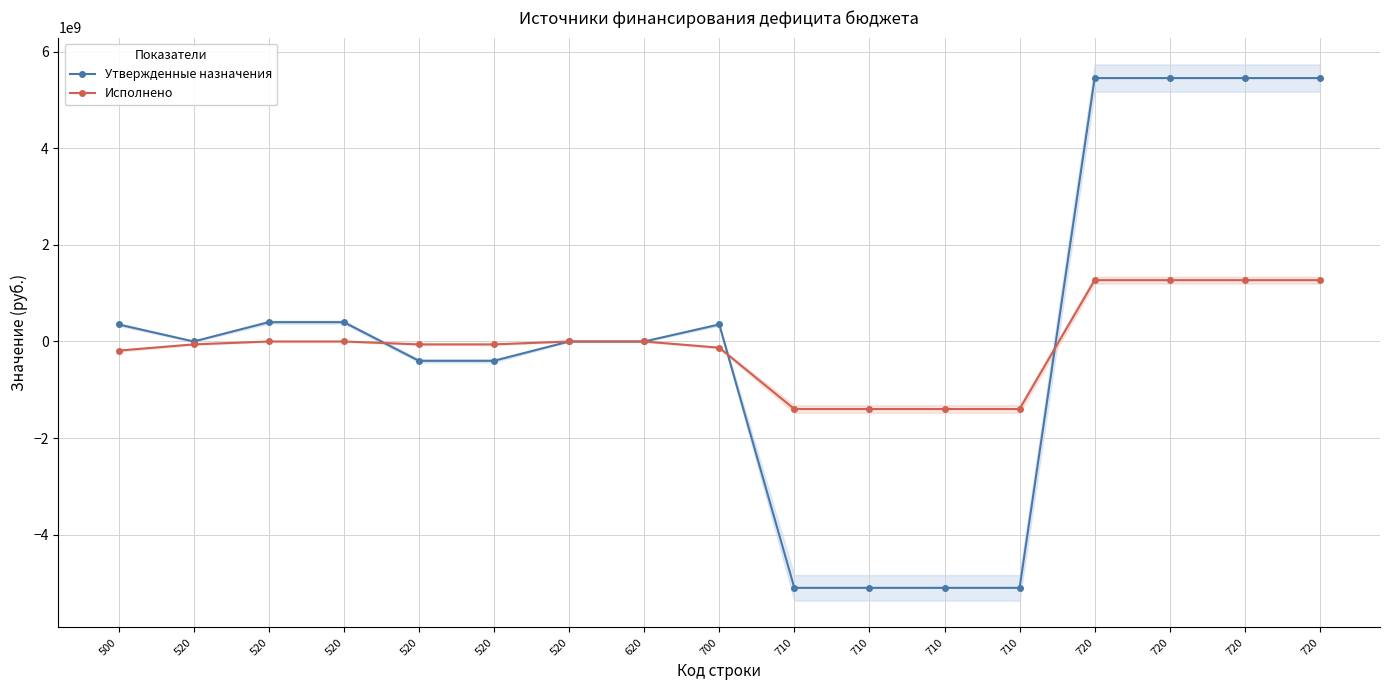

Where does the Исполнено series first go above -60000000?

520